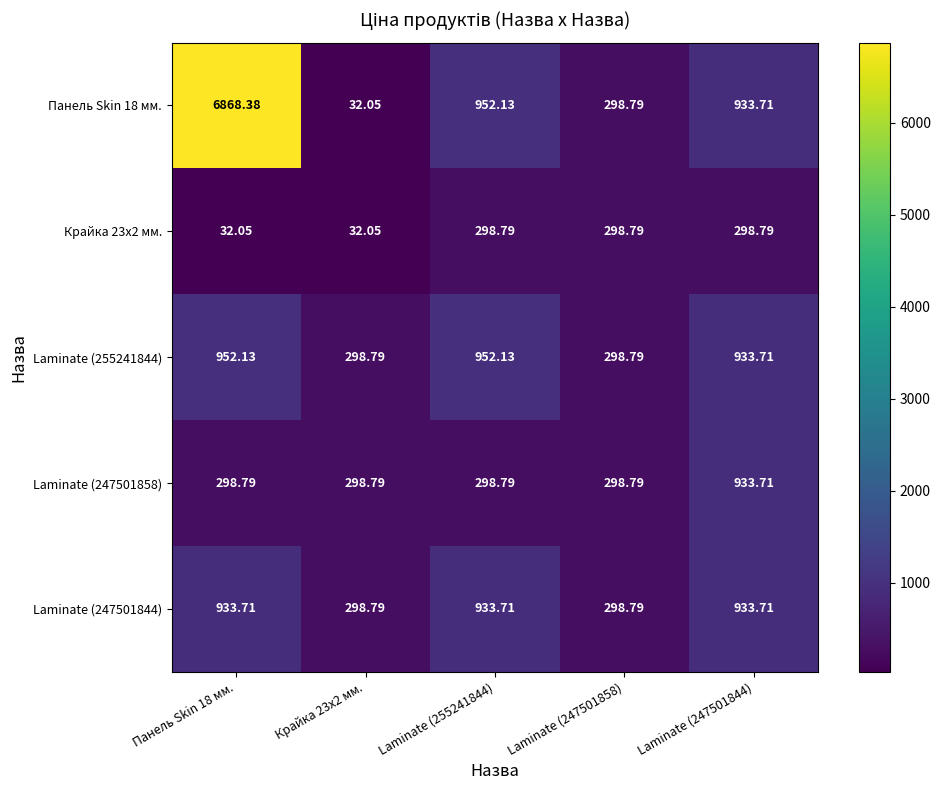

Is the value of Laminate (255241844) at Laminate (255241844) greater than the value of Панель Skin 18 мм. at Панель Skin 18 мм.?

No